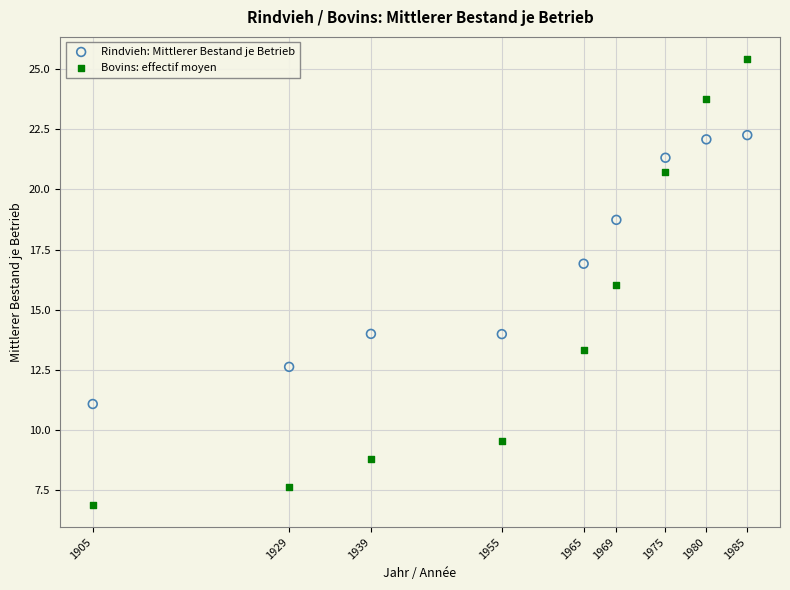

Which series reaches the maximum Y coordinate?

Bovins: effectif moyen